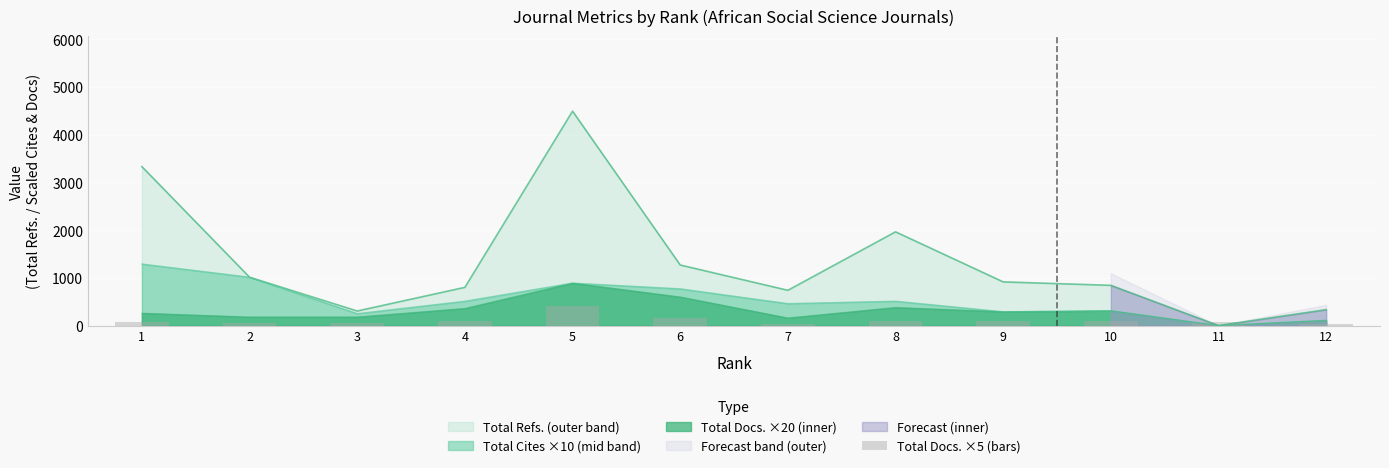

True or false: the data shows 400 at 5.

True